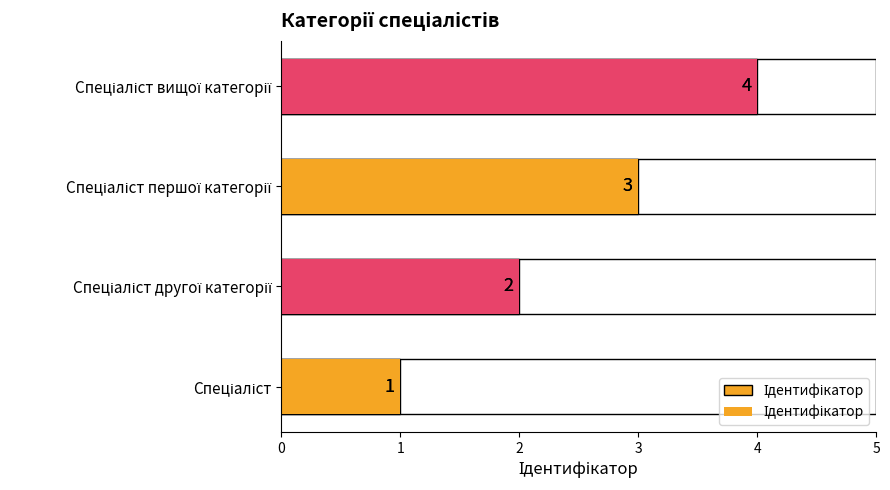

The value at Спеціаліст першої категорії is 3. True or false?

True